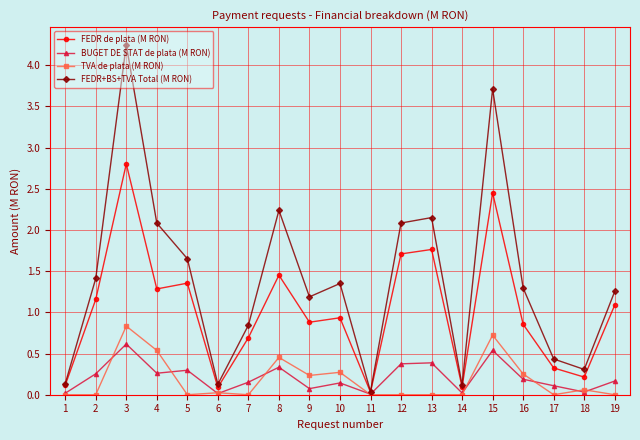

How many lines are shown in the chart?

4